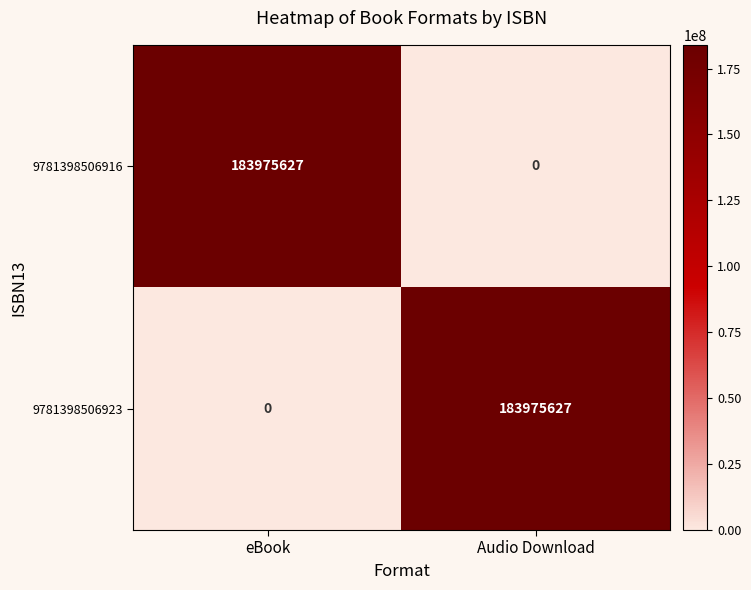

Count the number of data series in this chart.

2